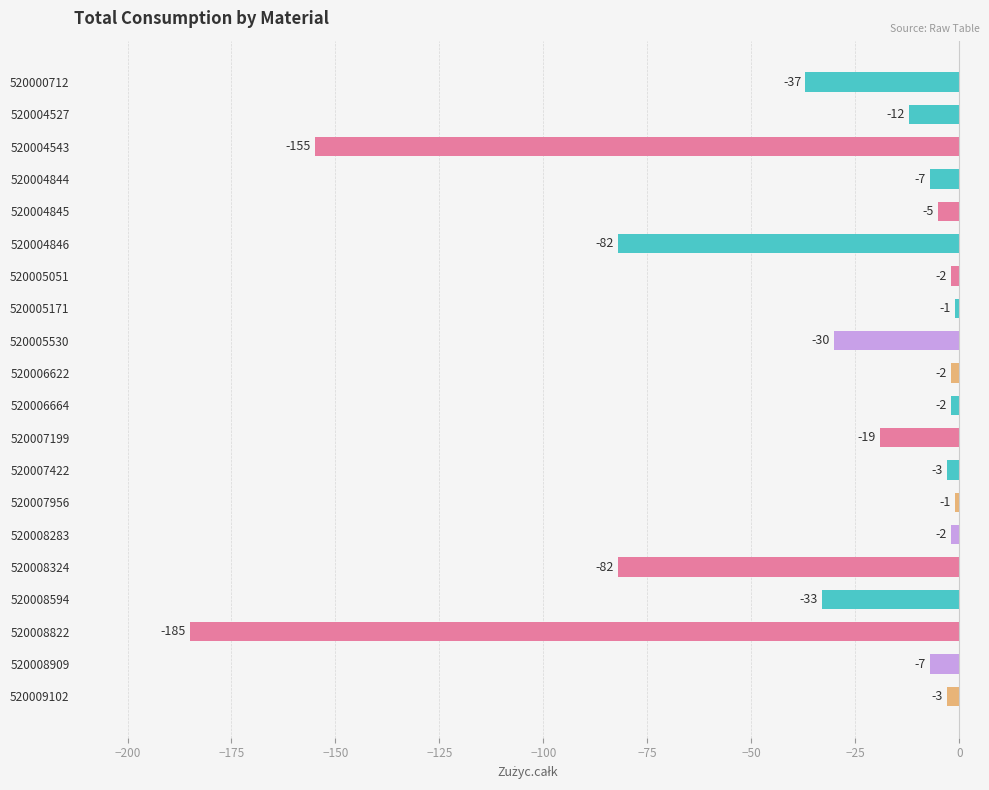

What is the change in value from 520004527 to 520008822?

-173